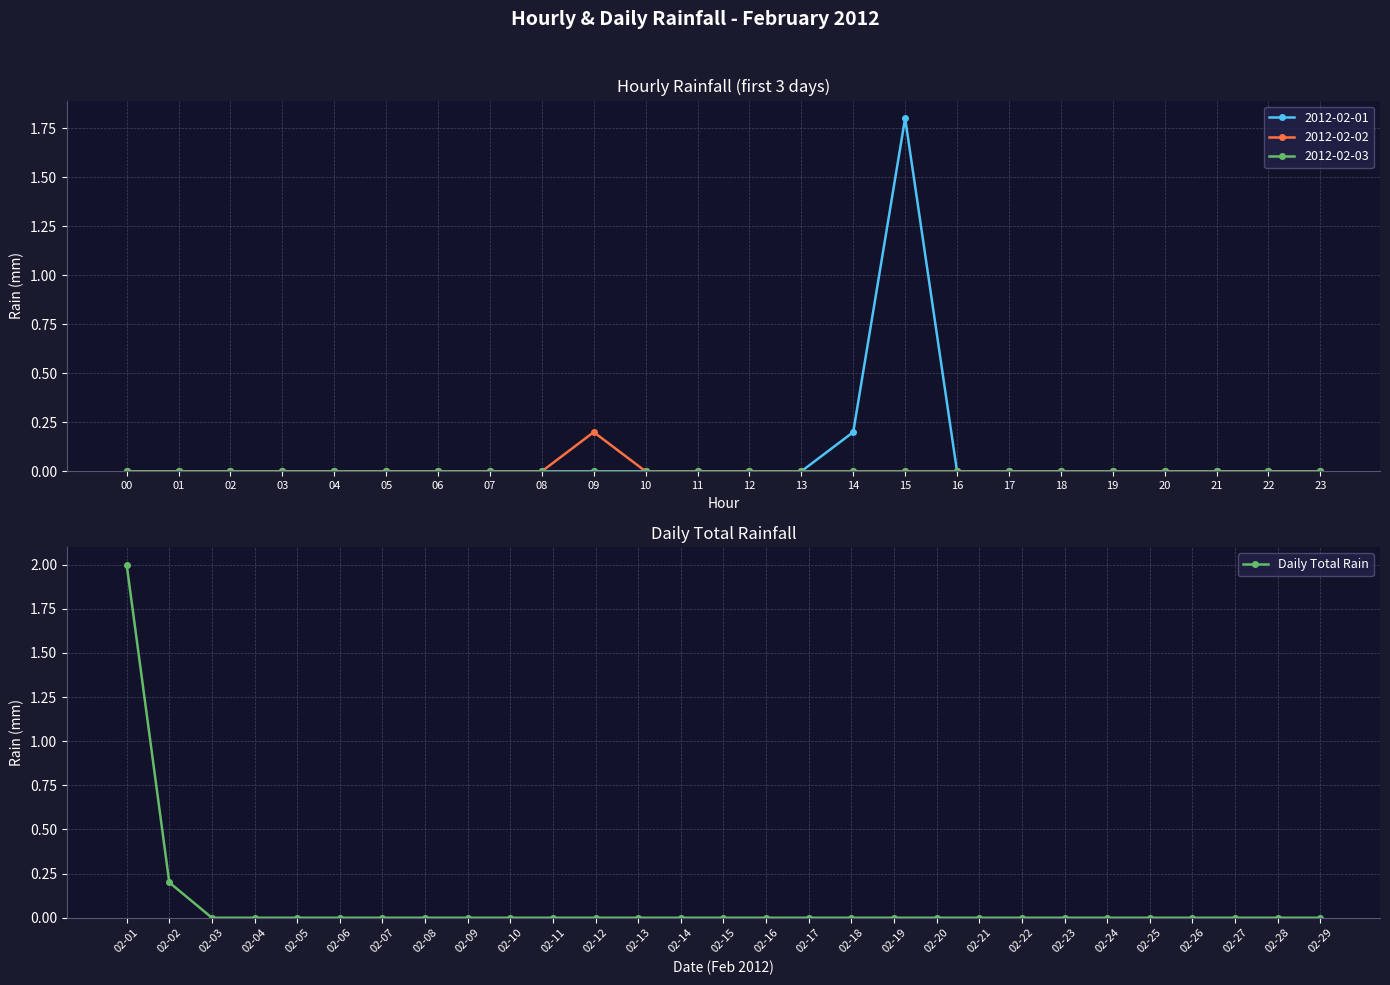

Where is Daily Total Rain nearest to the value 1?

02-02